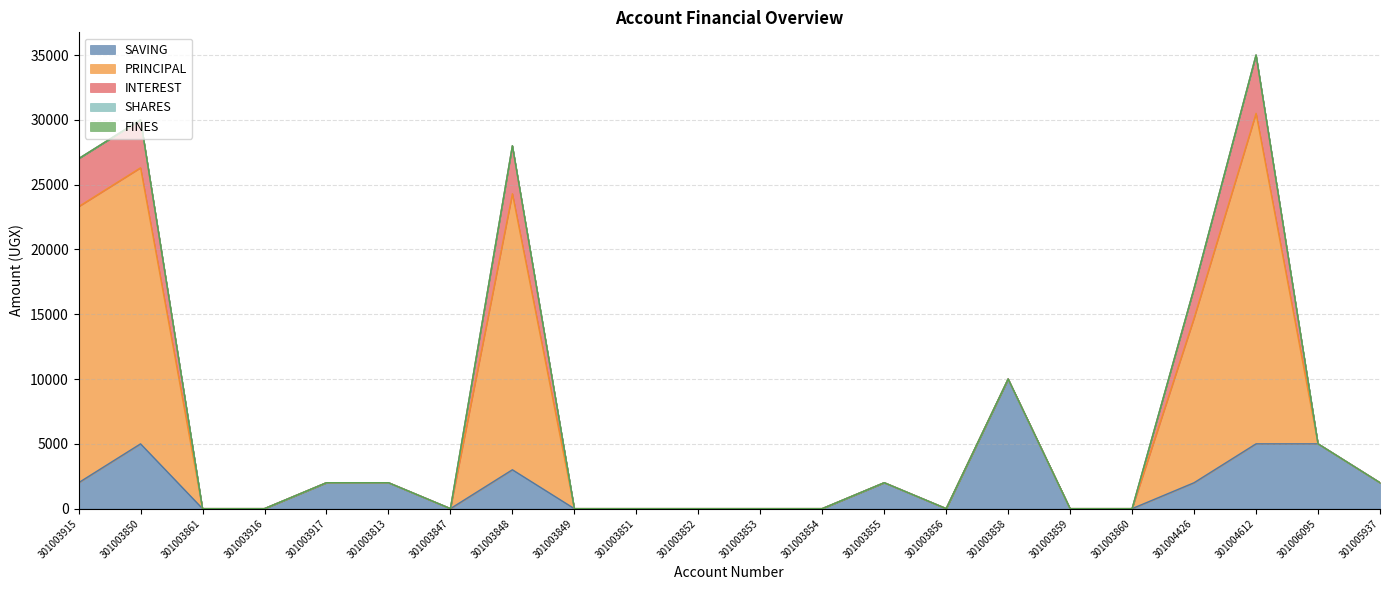

Count the number of categories in the chart.

22